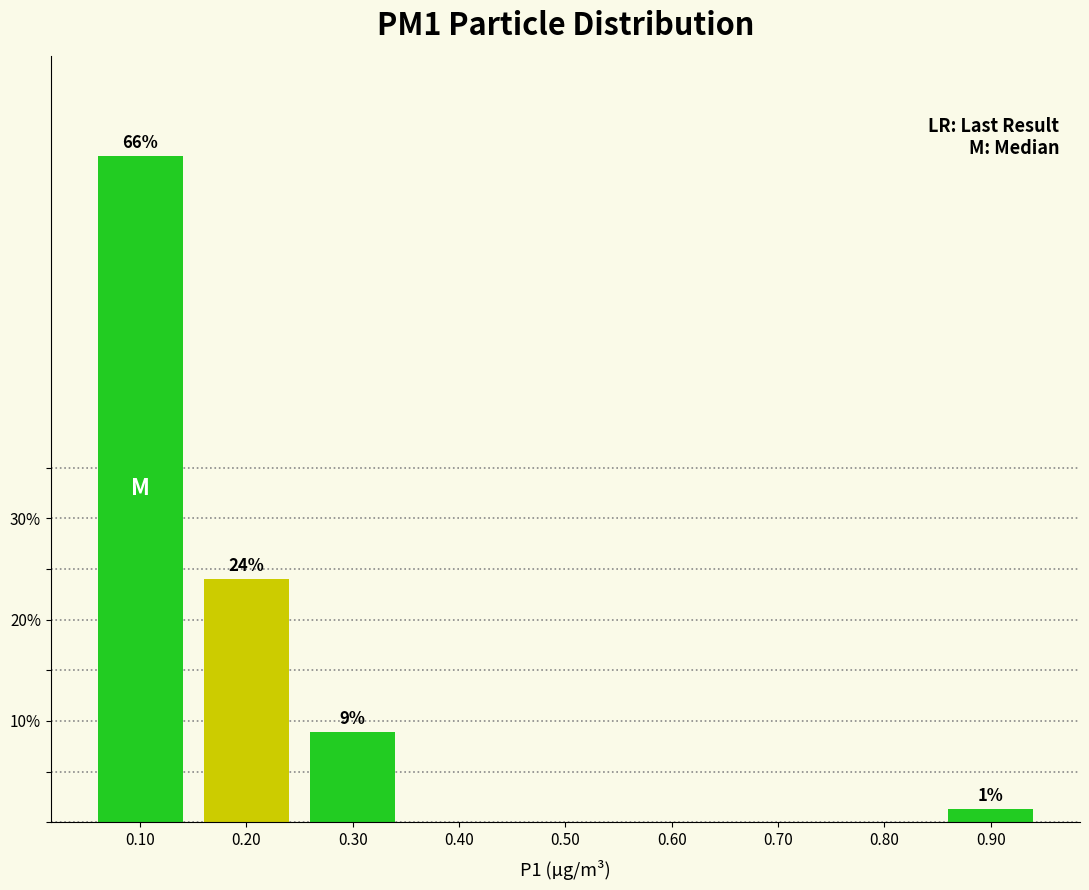

Reading right to left, extract all data points from this chart.

0.90=1.3	0.80=0.0	0.70=0.0	0.60=0.0	0.50=0.0	0.40=0.0	0.30=8.9	0.20=24.1	0.10=65.8